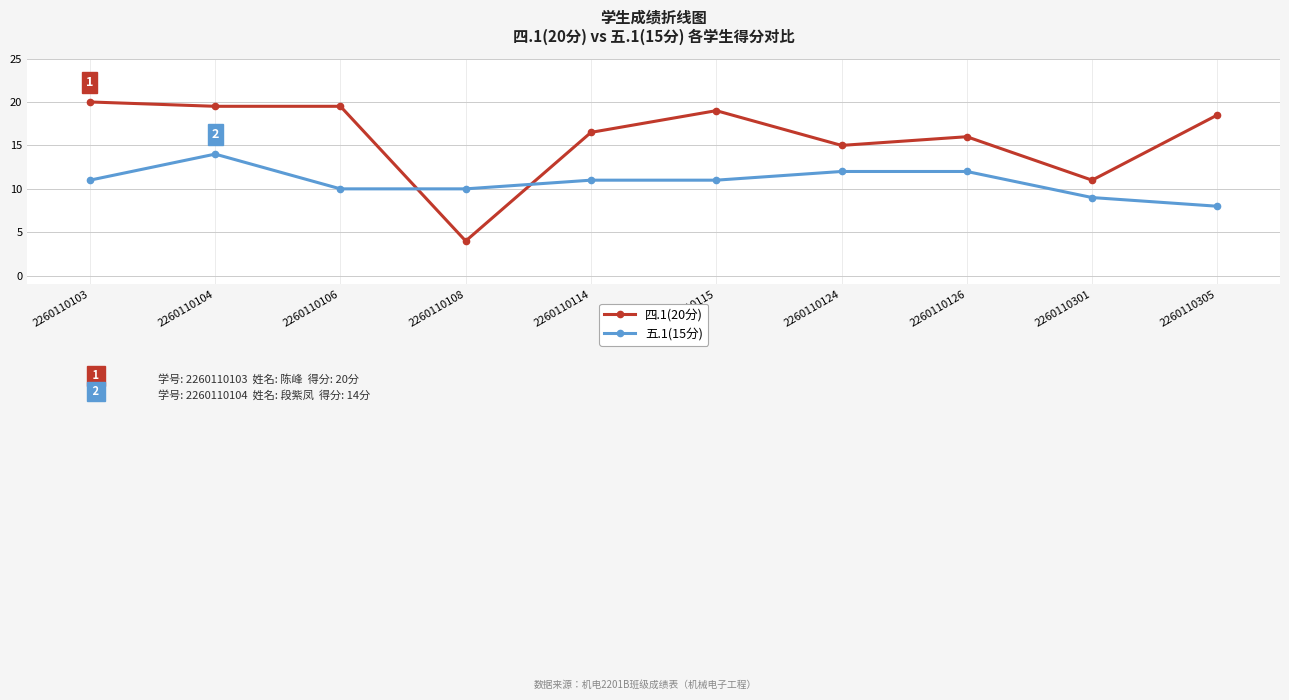

List the series in order of their peak value, lowest first.

五.1(15分), 四.1(20分)